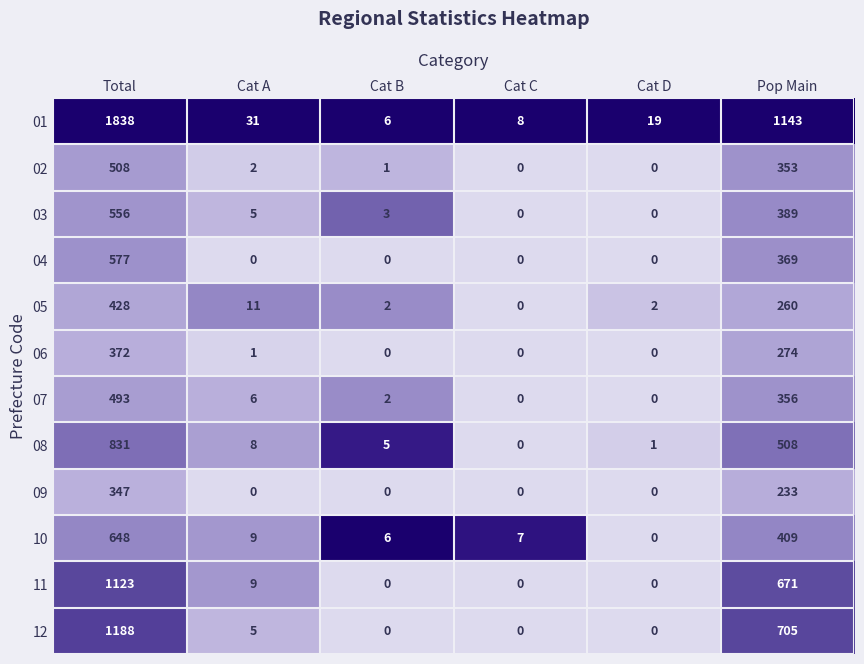

True or false: 12 has a value of 0 at Cat B.

True